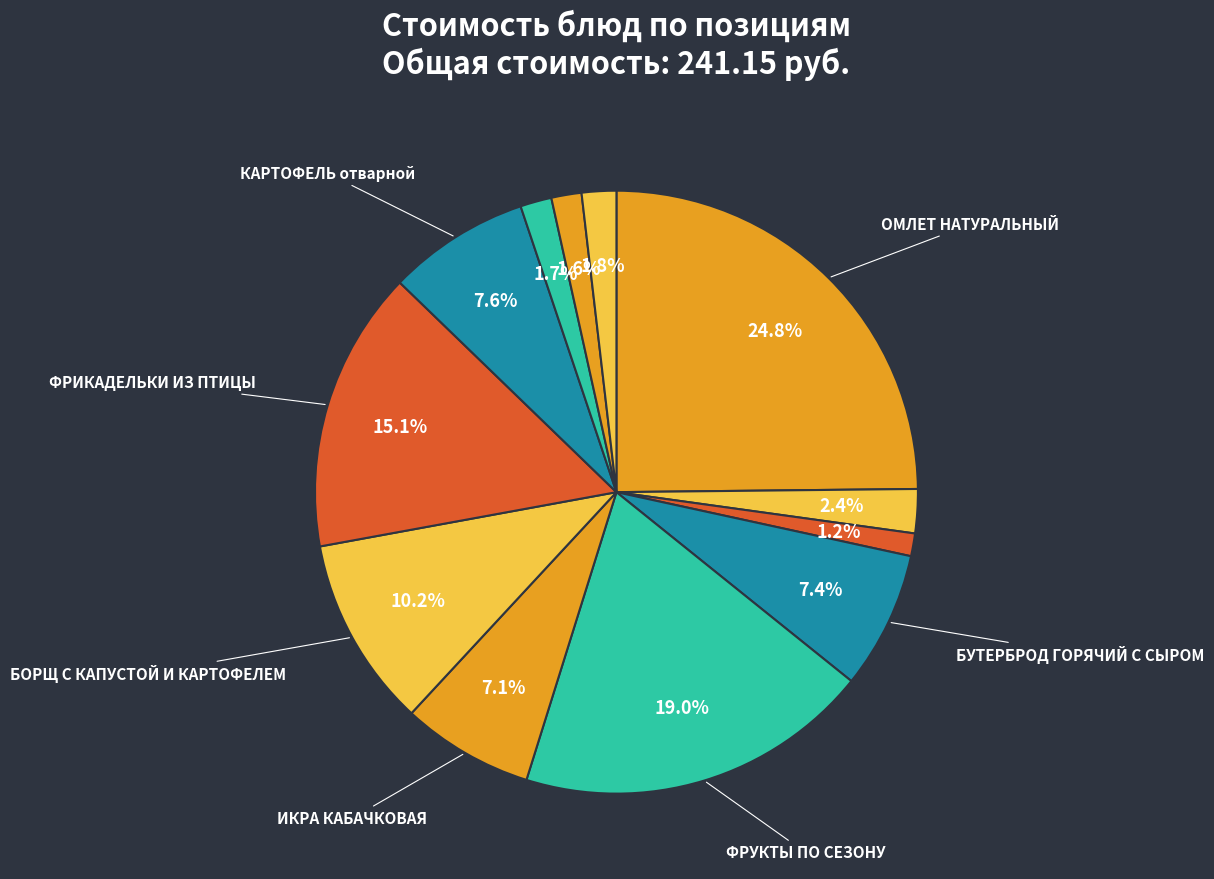

How many segments does this pie chart have?

12